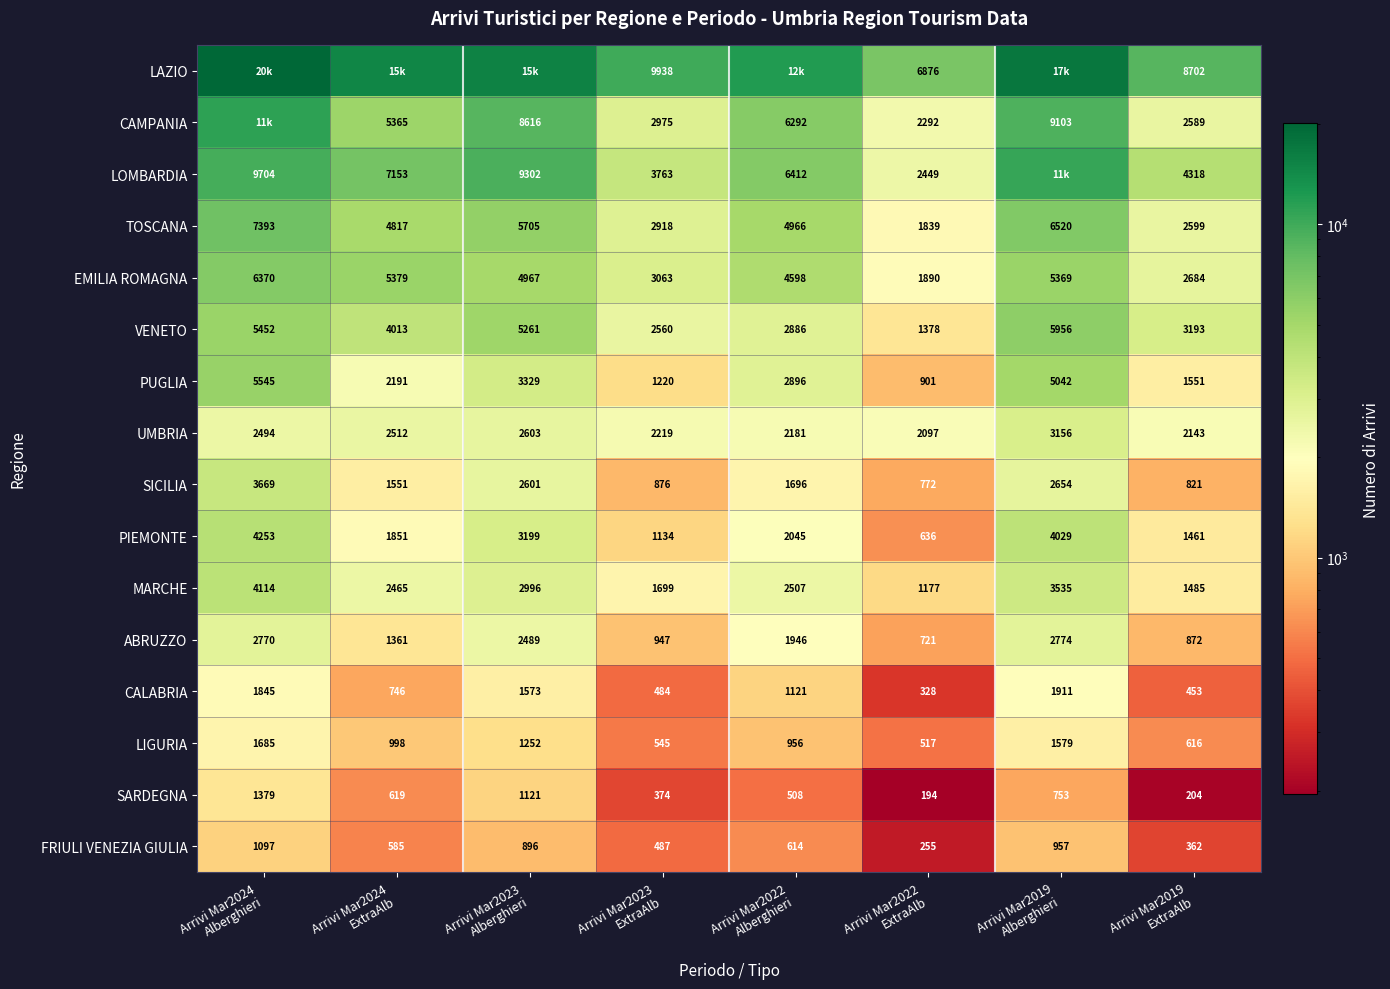

At which category is the sum across all series the highest?

Arrivi Mar2024
Alberghieri